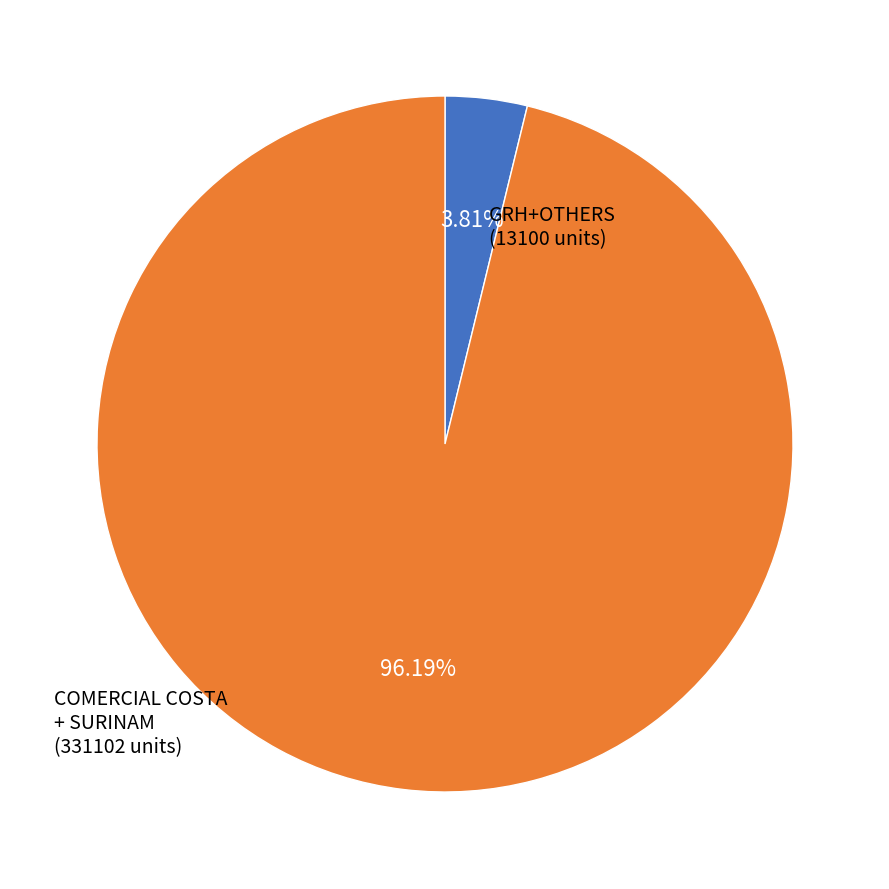

Is there a majority slice in this chart?

Yes